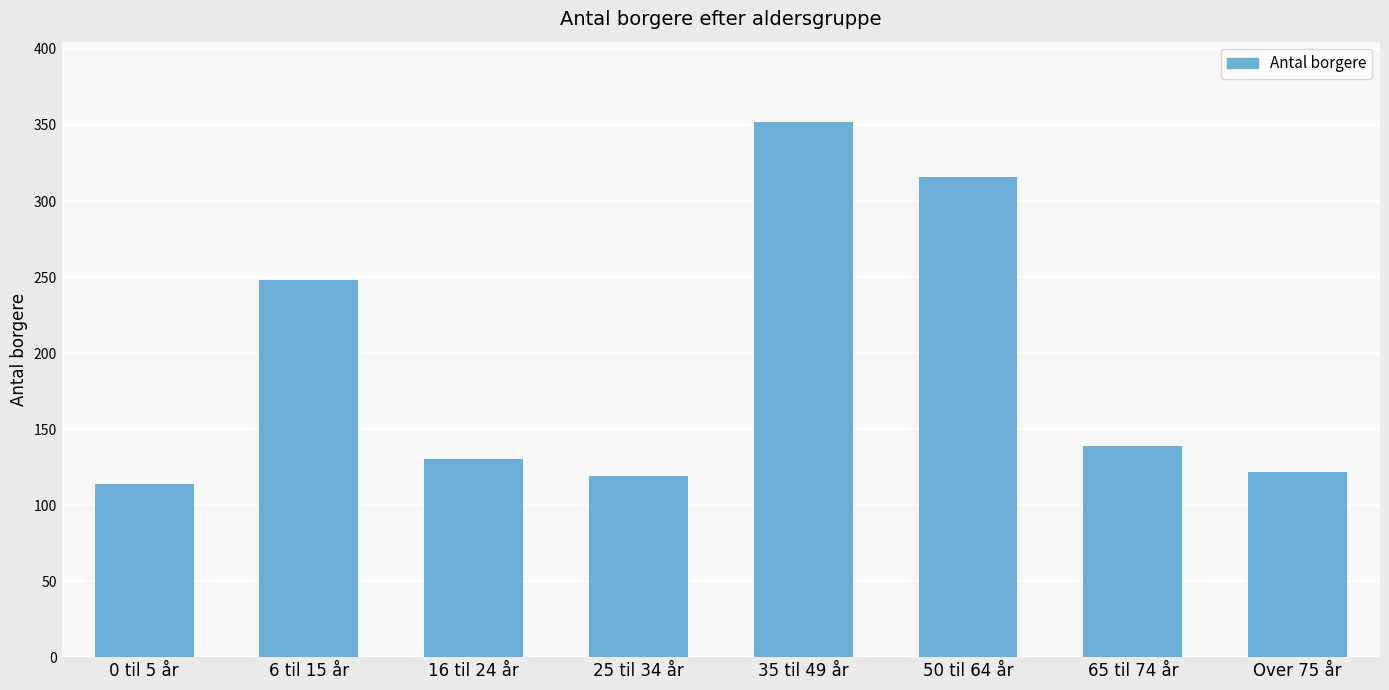

Reading right to left, list all the values displayed in this chart.

122	139	316	352	119	130	248	114